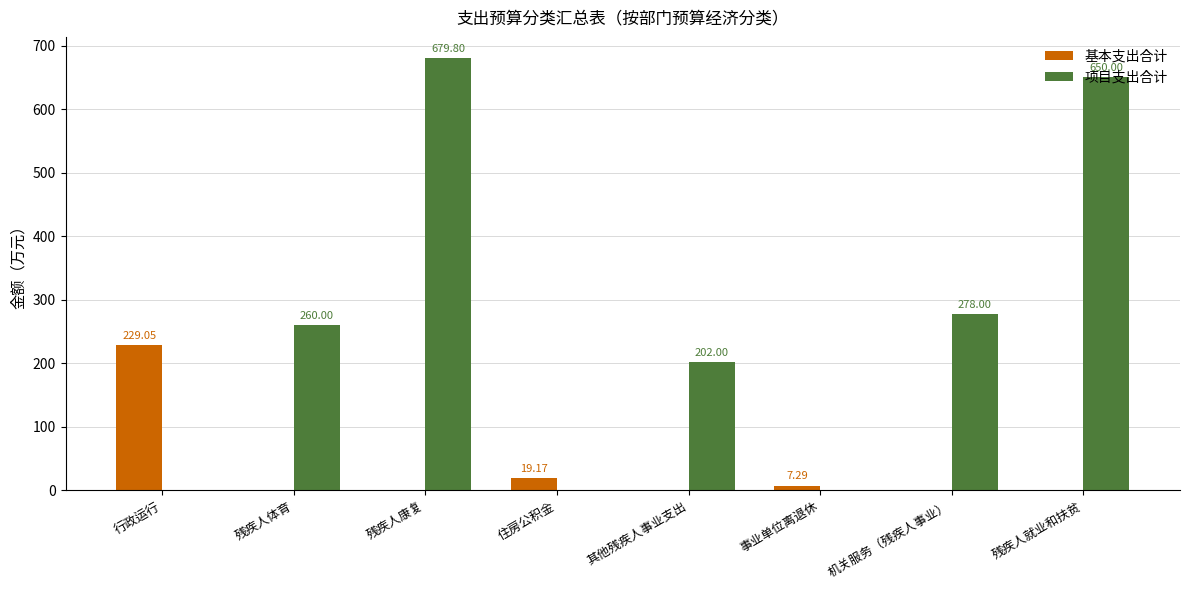

What is the sum of all 基本支出合计 values?

255.5